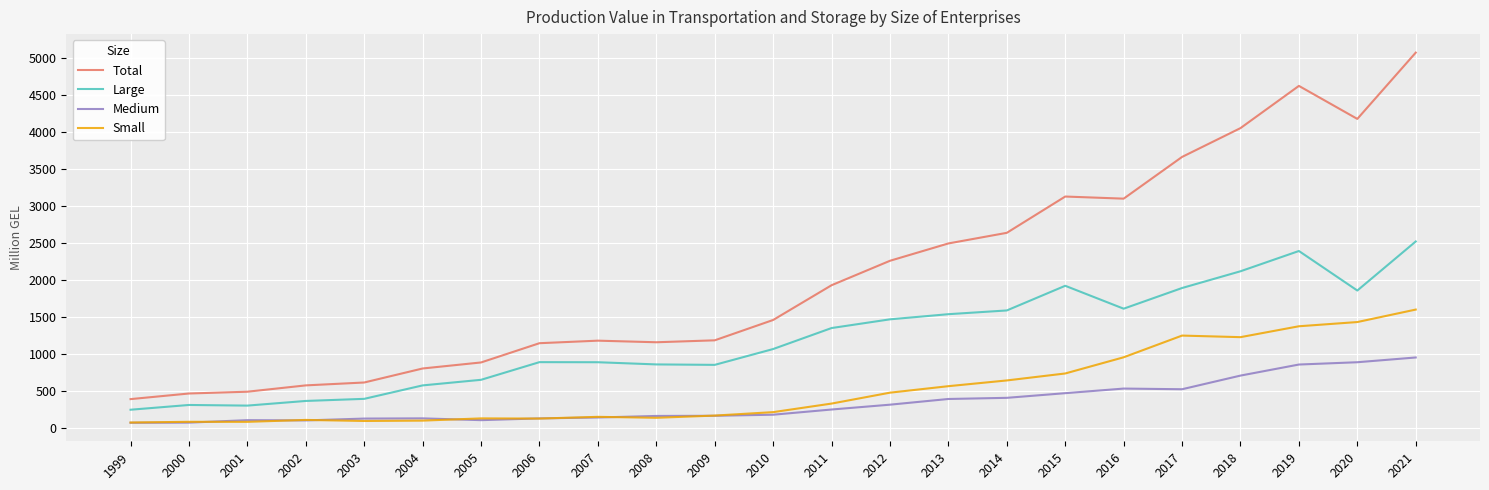

How many values in the Large series are below 1066?

11